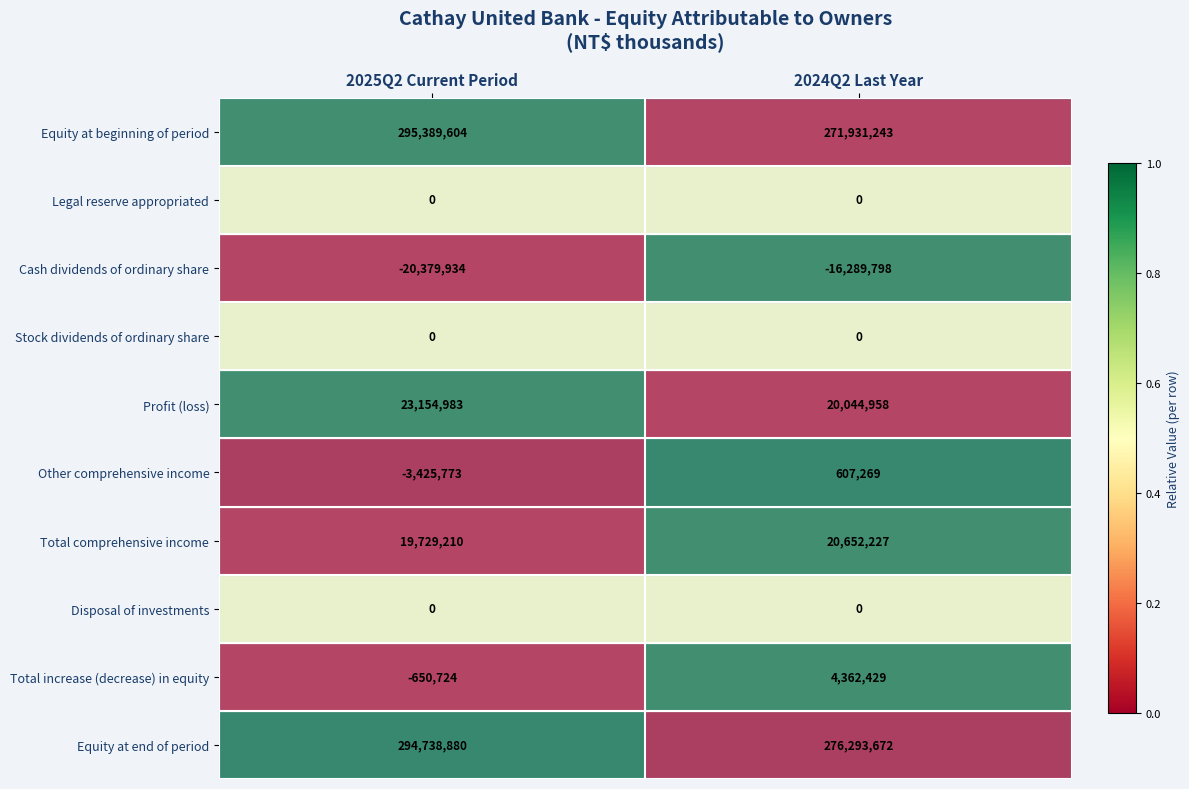

What is the spread (max minus min) of values at 2025Q2 Current Period?

315769538